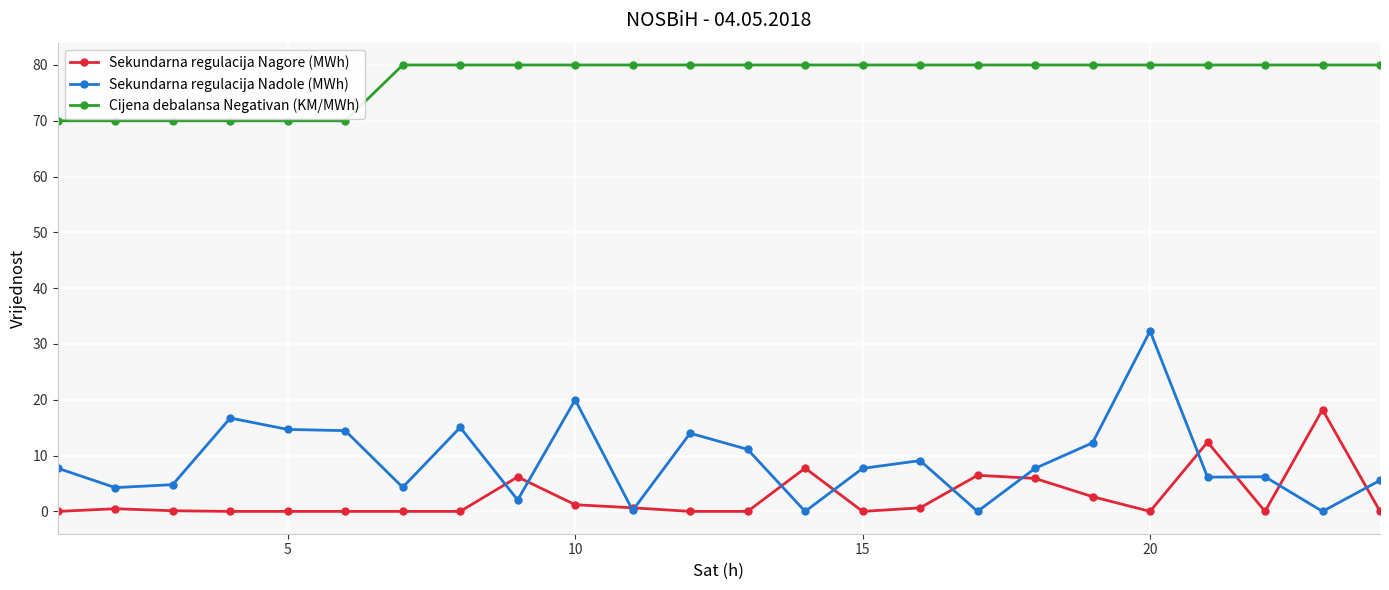

Which series has the largest range (max minus min)?

Sekundarna regulacija Nadole (MWh)